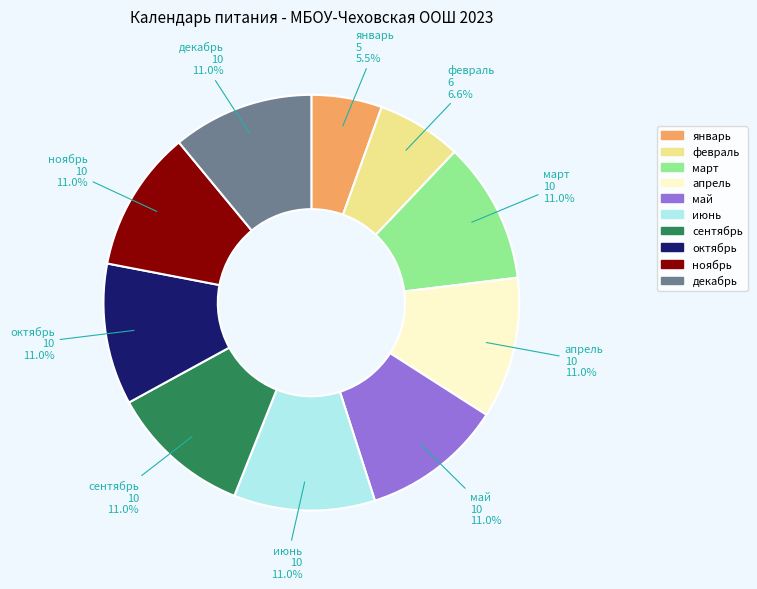

To the nearest percent, what percentage of the pie is май?

11%